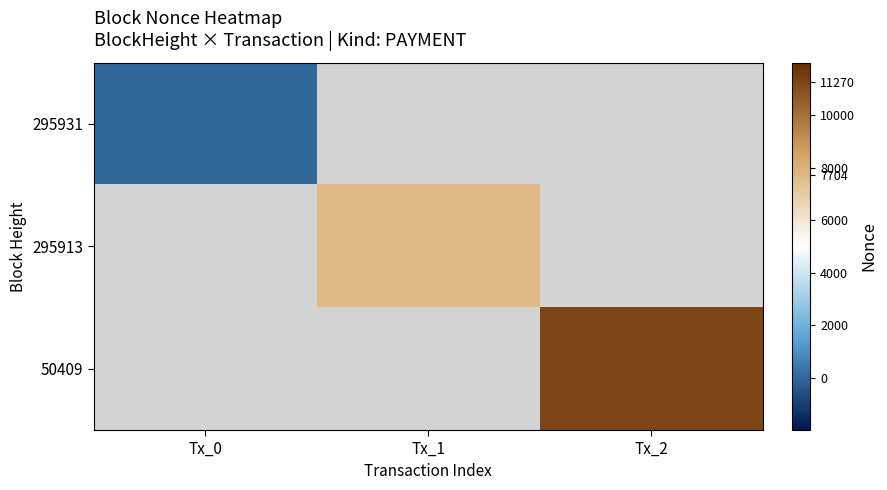

List the series in order of their overall mean, lowest first.

295931, 295913, 50409